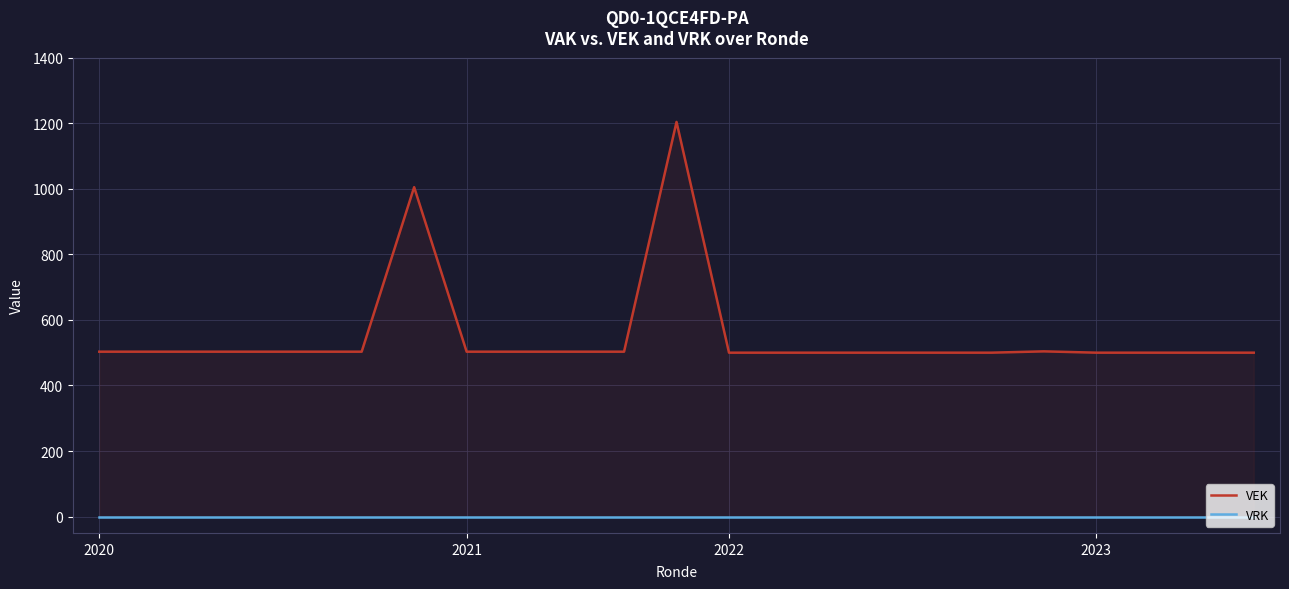

How many data points in VEK are above 503?

3